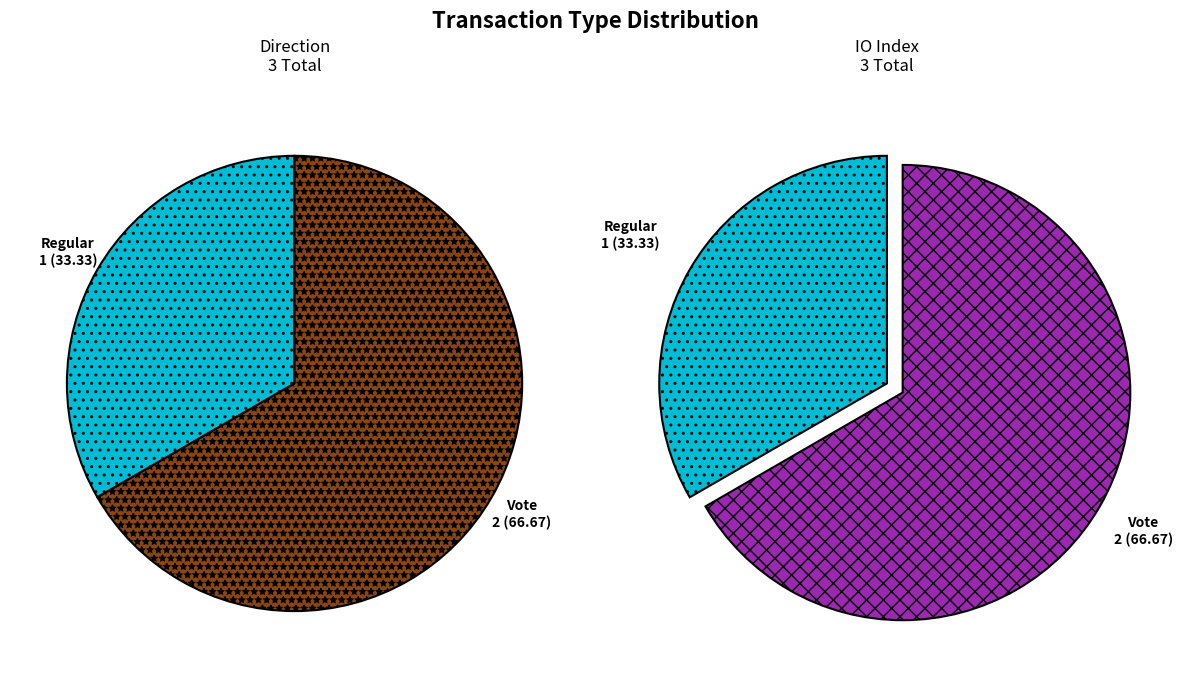

Which slice represents more than half of the pie?

Vote